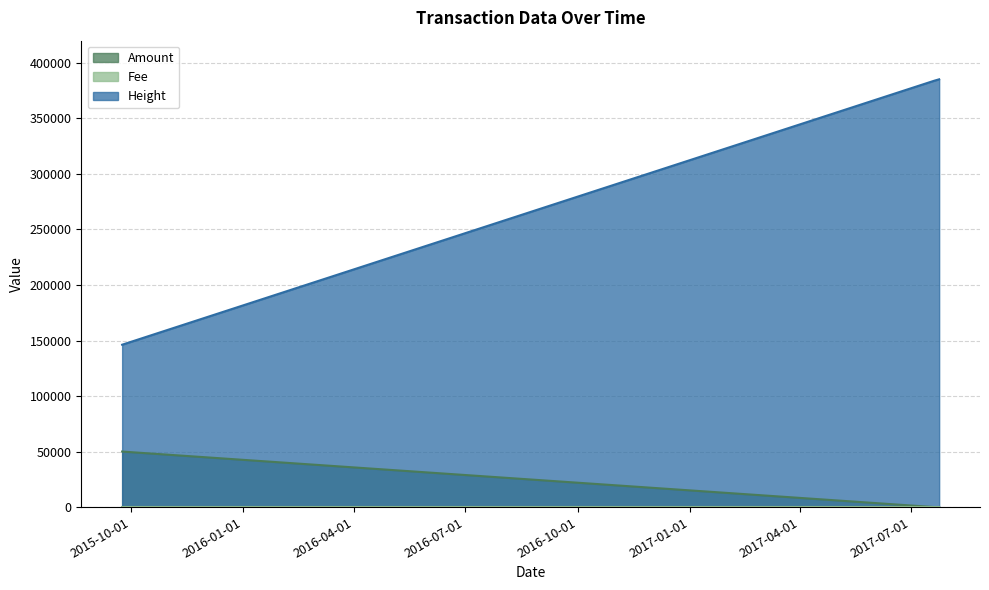

The value of Amount at 2015-09-24 is 50000. True or false?

True